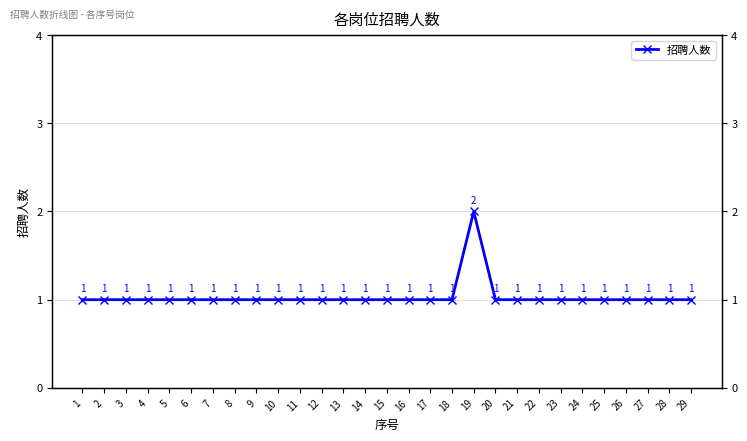

True or false: the data has more than 1 interior local peaks.

False